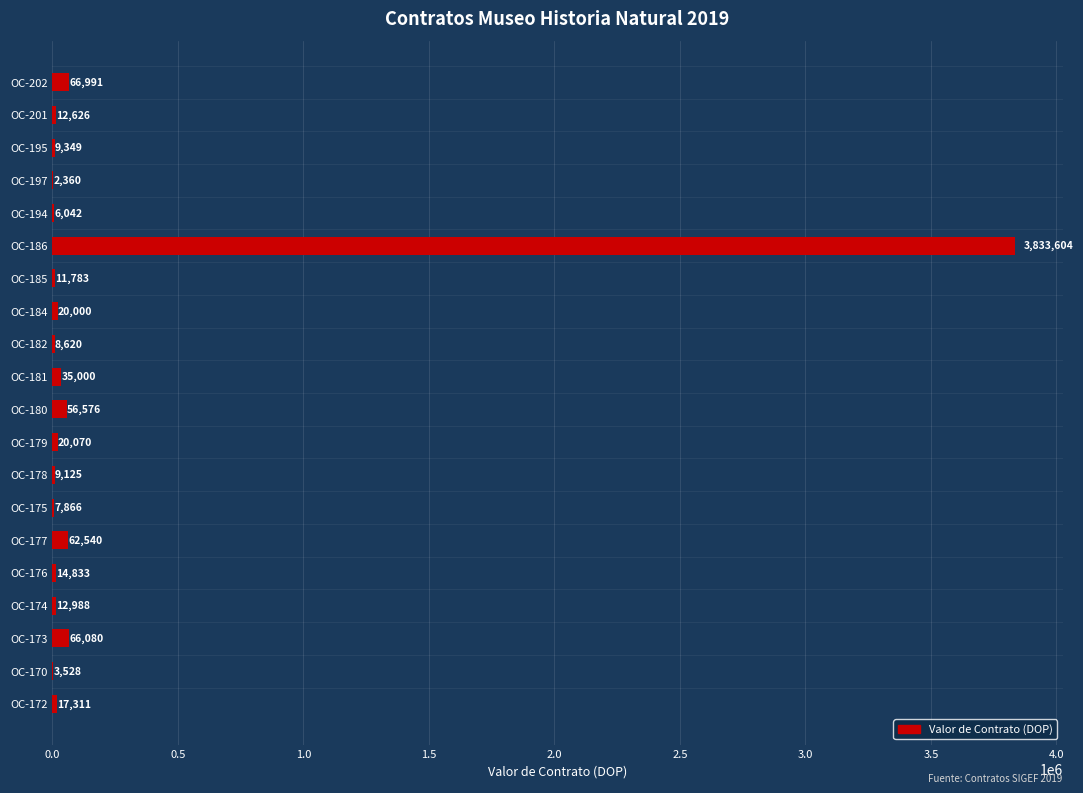

Are the bars grouped side by side (vs. stacked)?

No